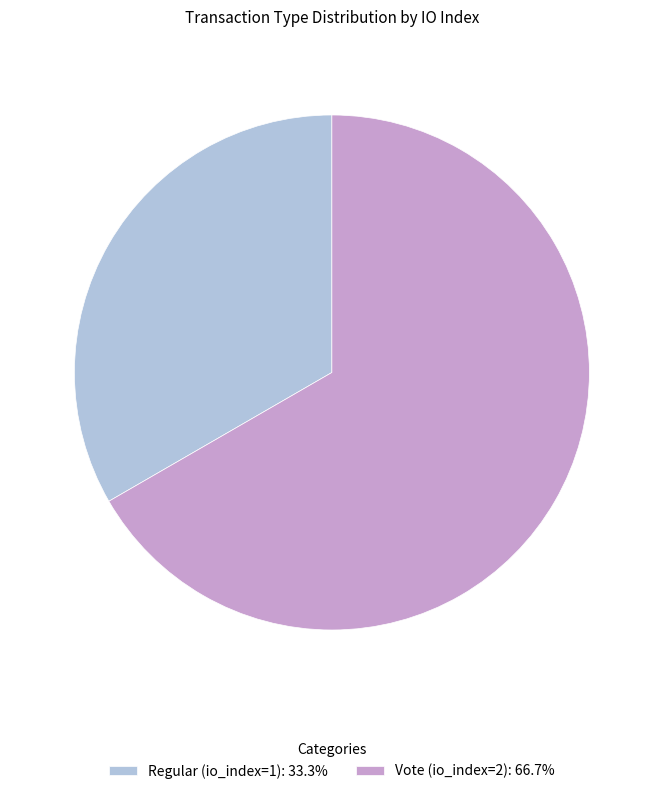

What is the ratio of the value at Vote (io_index=2): 66.7% to the value at Regular (io_index=1): 33.3%?

2.0